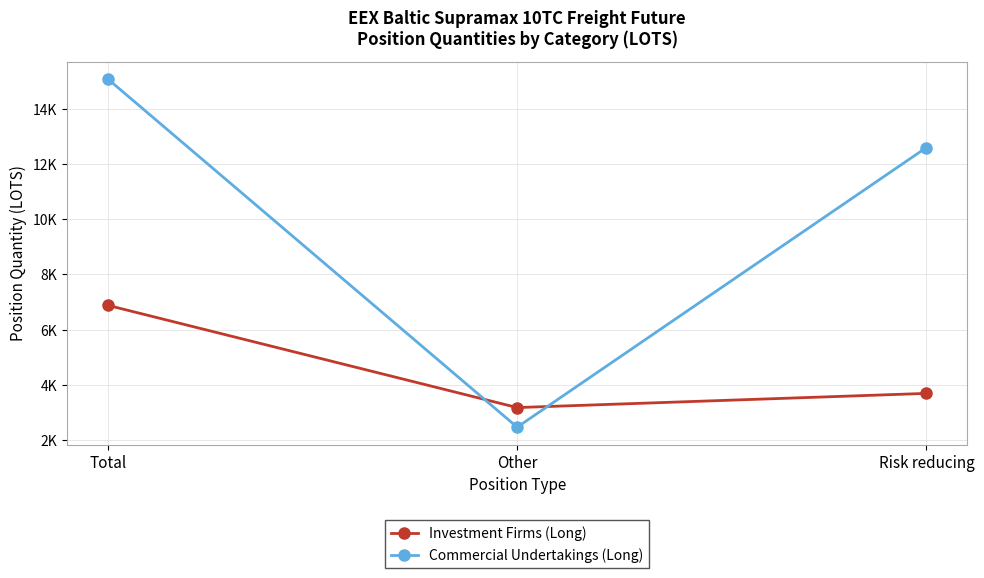

List the labels in order of Commercial Undertakings (Long) value, smallest first.

Other, Risk reducing, Total